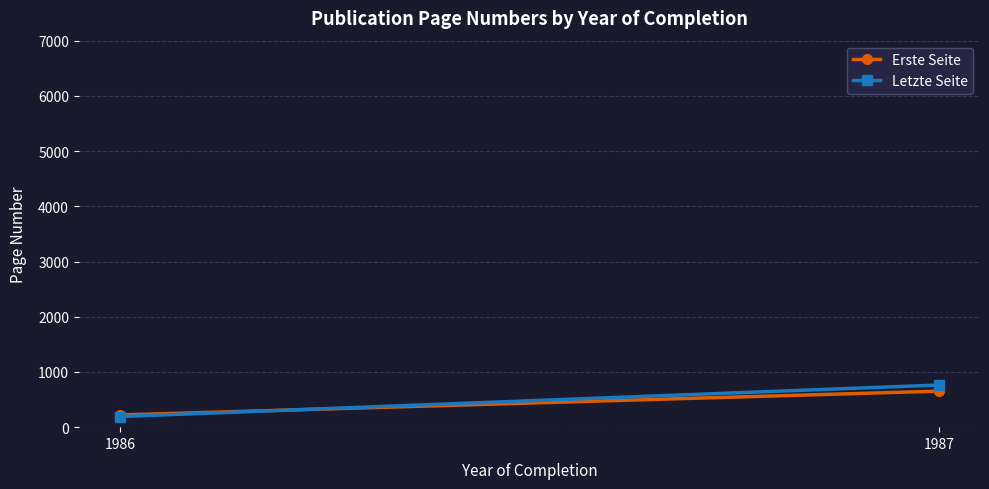

Read the Letzte Seite value at 1987.

763.6